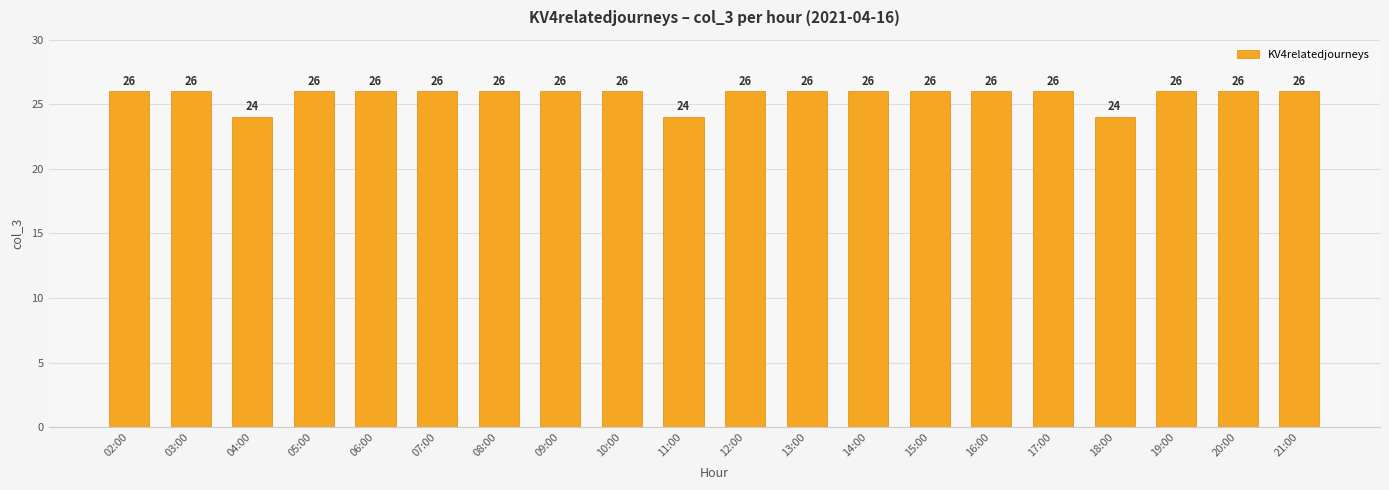

What is the maximum value shown in the chart?

26